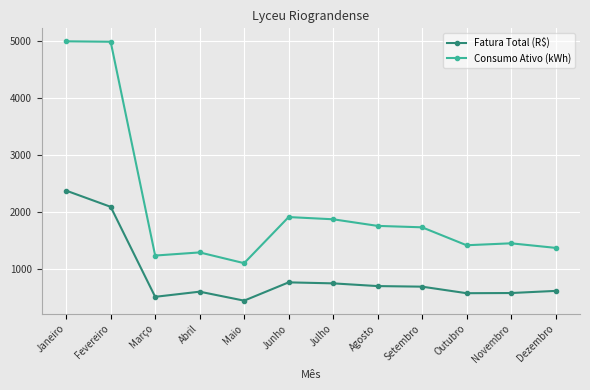

Where is the first local maximum for Fatura Total (R$)?

Abril